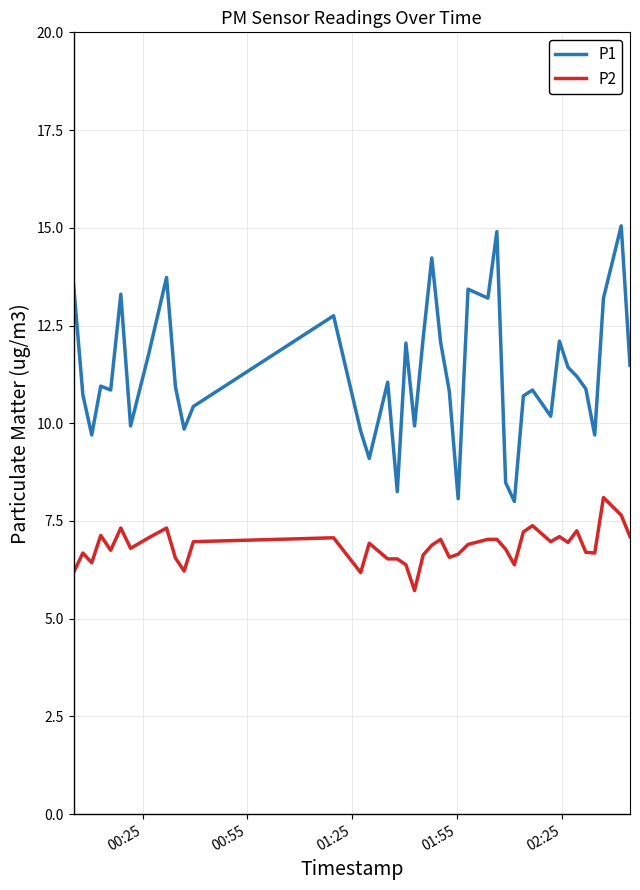

What is the smallest value displayed?

5.7